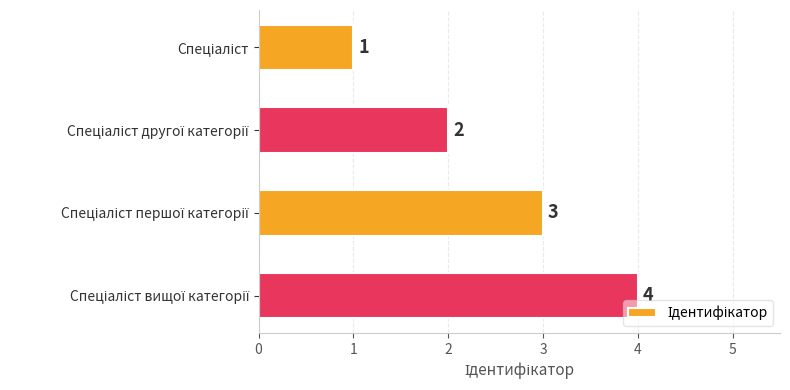

How many values are below 3?

2